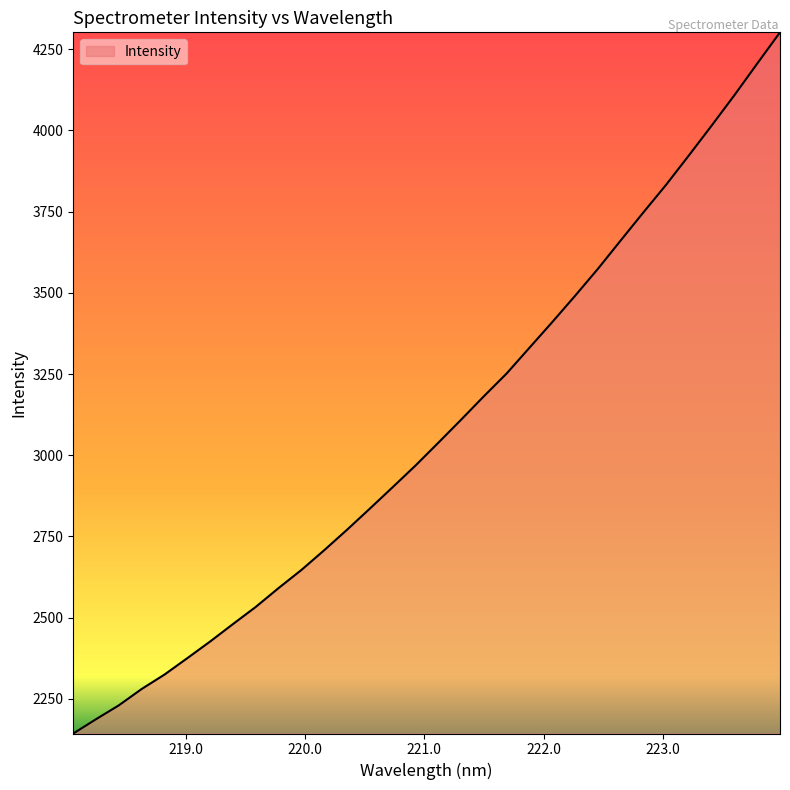

What is the difference between the maximum and minimum values?

2158.1